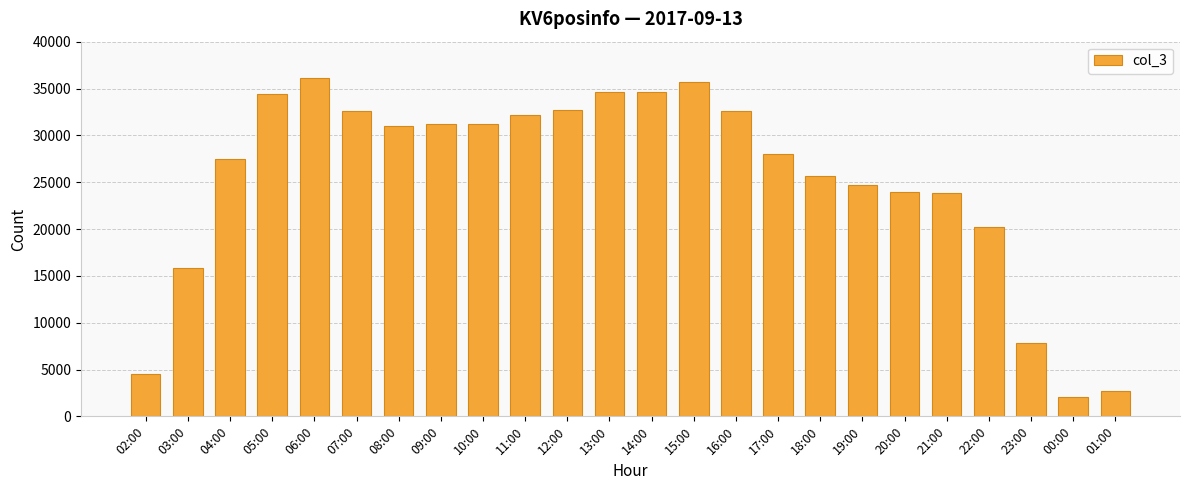

Which label corresponds to the smallest value in the chart?

00:00